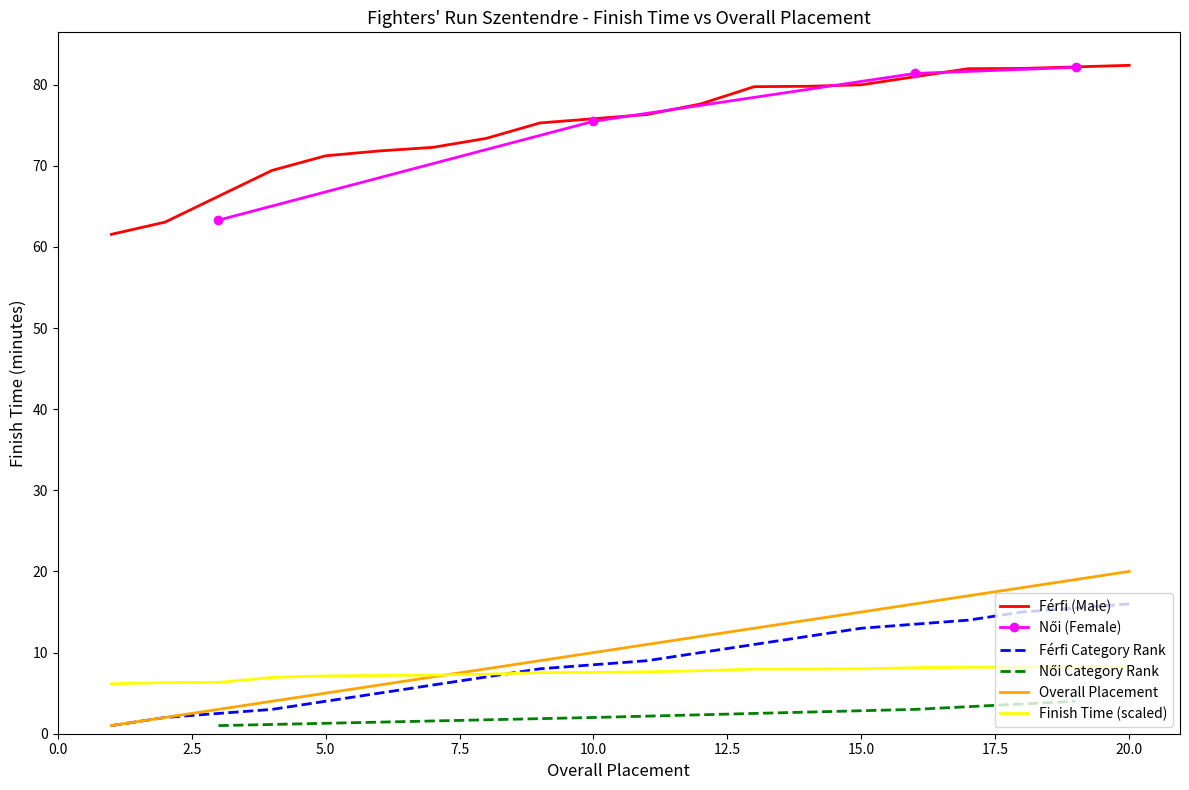

List the labels in order of value, largest first.

20, 19, 18, 17, 16, 15, 14, 13, 12, 11, 10, 9, 8, 7, 6, 5, 4, 3, 2, 1